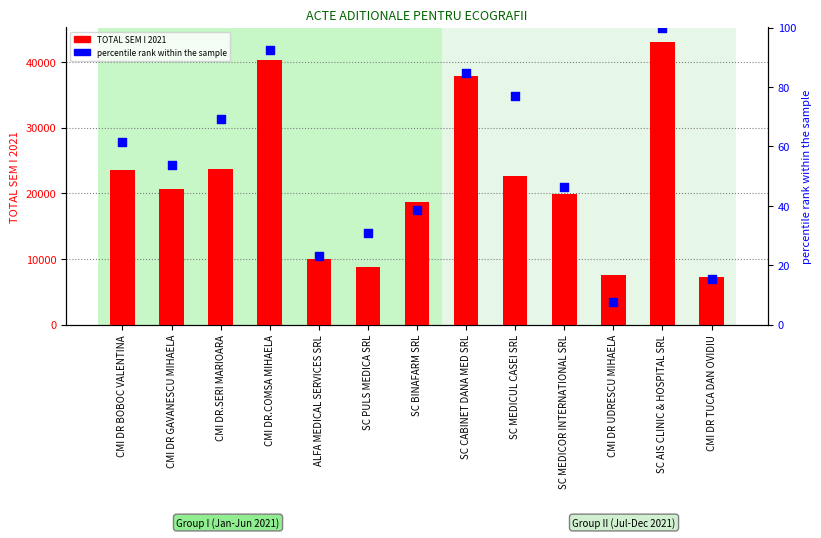

At which category is the sum across all series the highest?

SC AIS CLINIC & HOSPITAL SRL